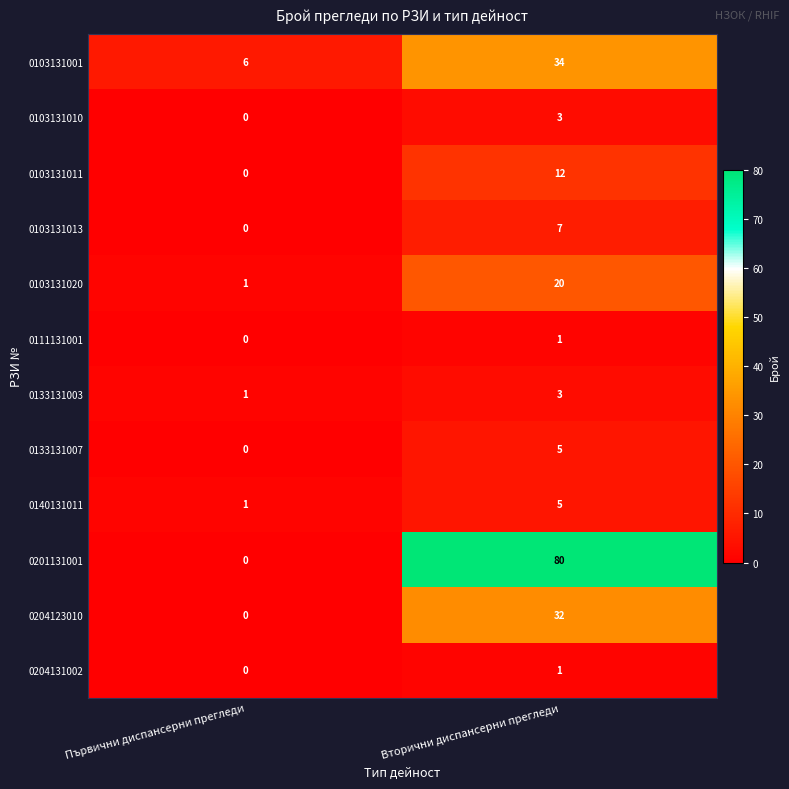

At which category does the chart reach its peak across all series?

Вторични диспансерни прегледи